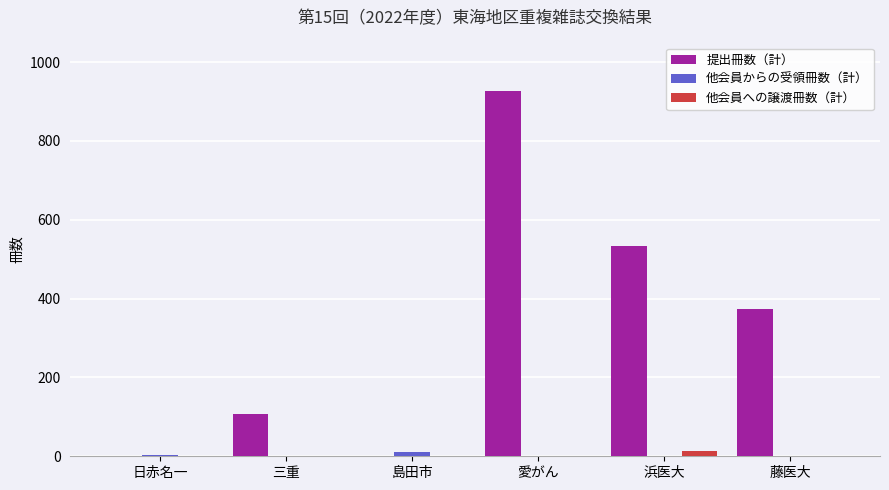

Which series has the largest range (max minus min)?

提出冊数（計）